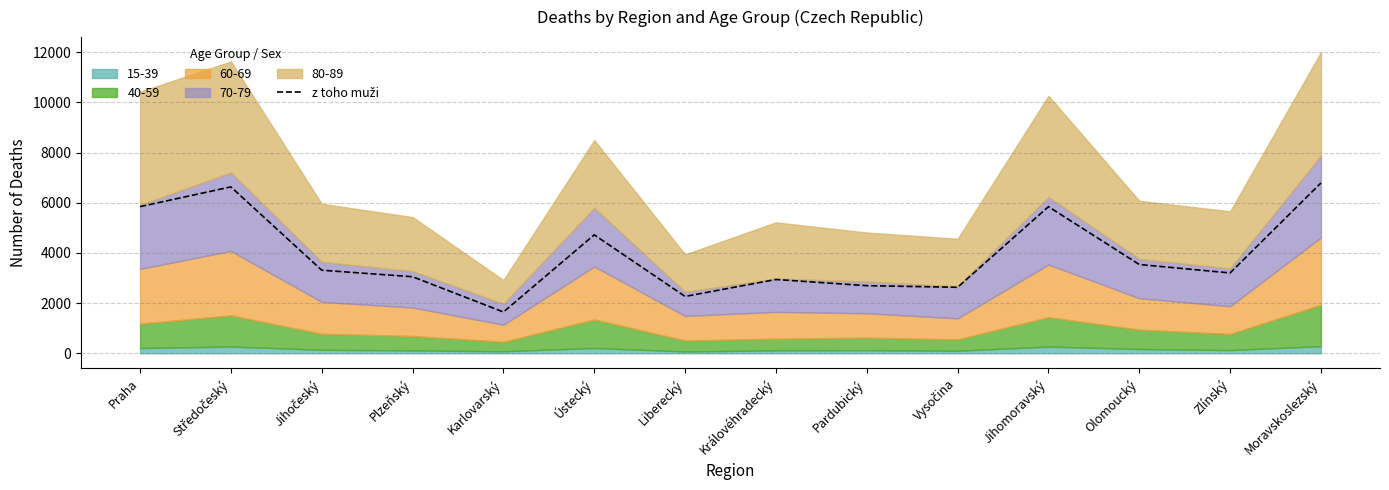

At which label does the data first exceed 3310?

Praha